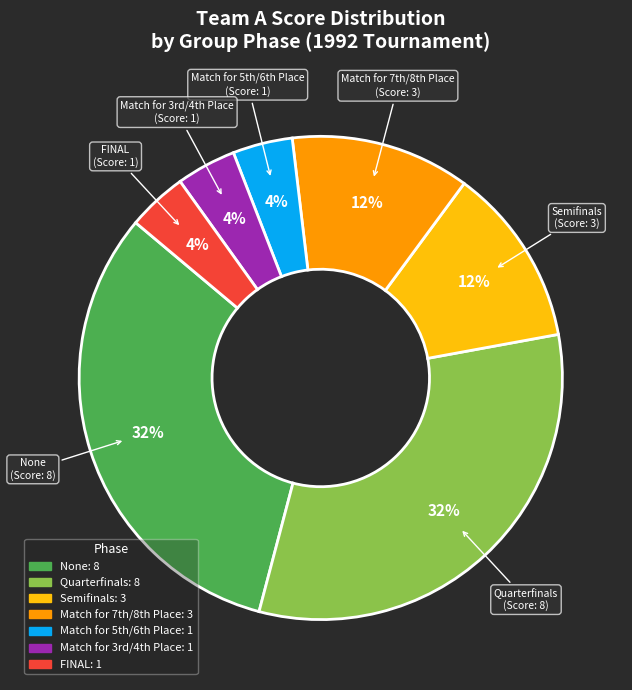

Does None account for over 50% of the chart?

No